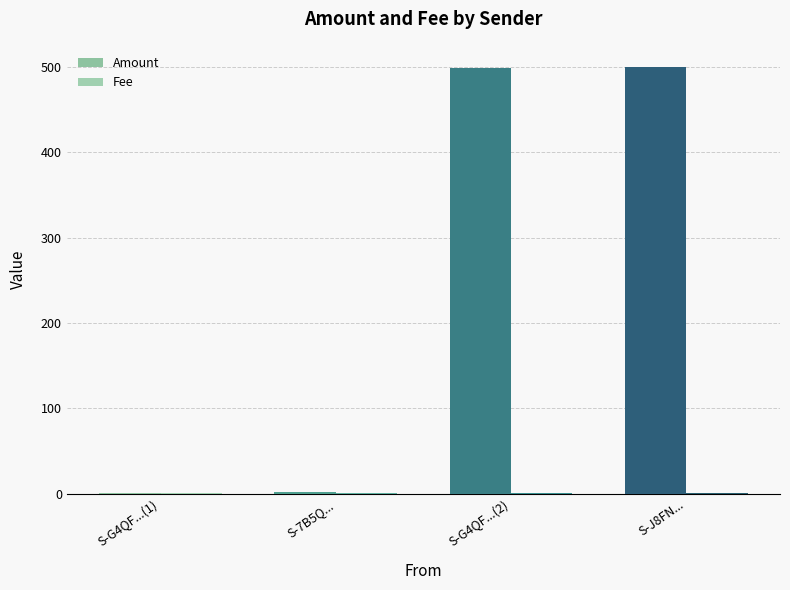

The value of Amount at S-7B5Q... is 0.6. True or false?

False